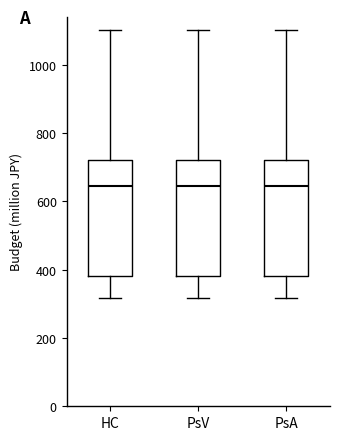

Reading left to right, read every box against the y-axis: the position of its median line, the range the box covers, and the ends of its whiskers. The values are not printed on the chart, so give them approximately, as read against the axis.

HC: median 640, box 380 to 720, whiskers 320 to 1100
PsV: median 640, box 380 to 720, whiskers 320 to 1100
PsA: median 640, box 380 to 720, whiskers 320 to 1100